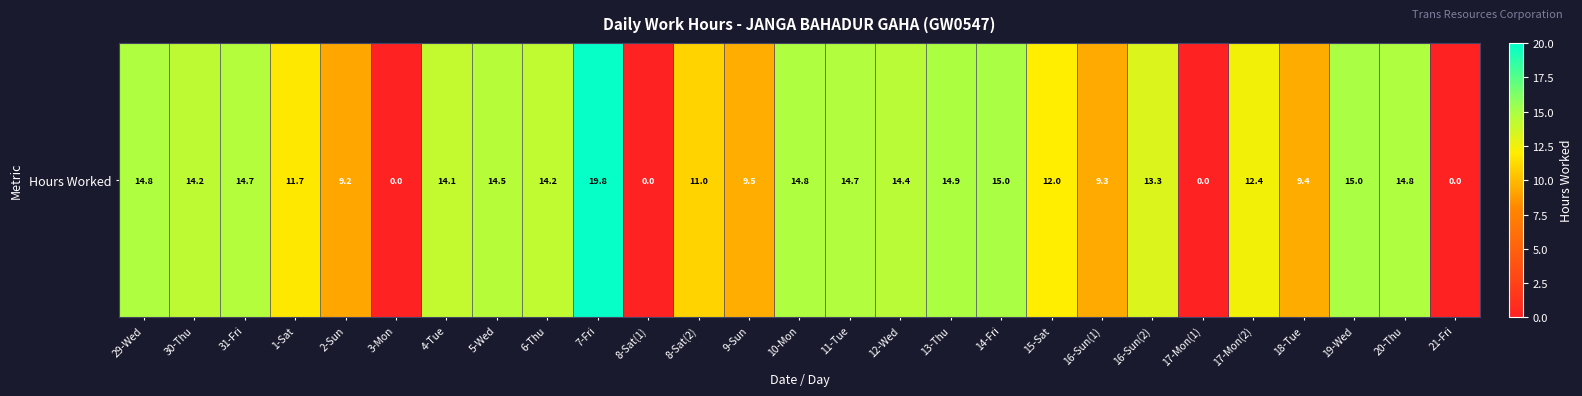

Where does the data first go above 14?

29-Wed